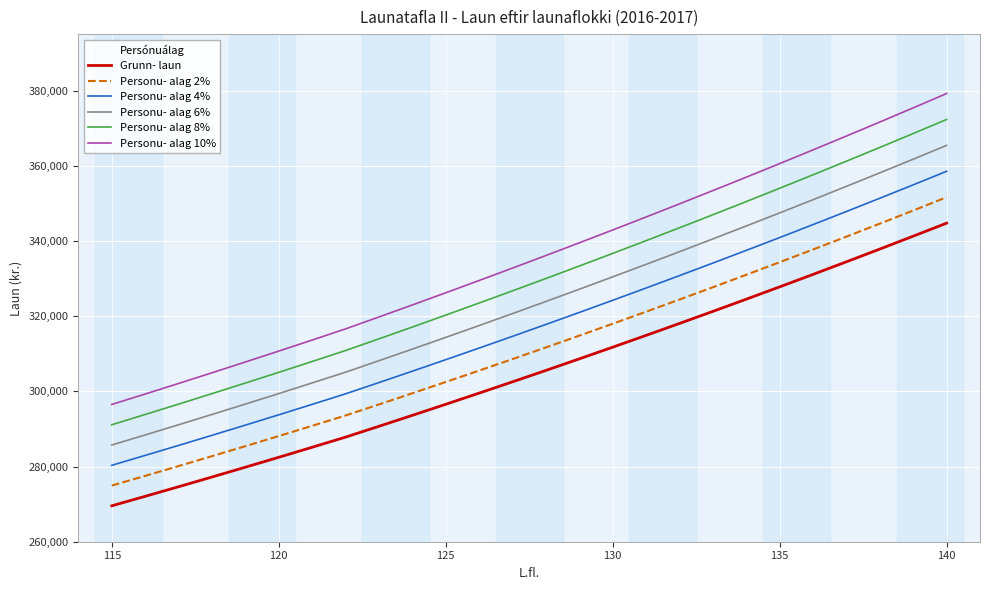

Reading left to right, list all the values displayed in this chart.

Grunn- laun: 269549	272074	274627	277208	279817	282455	285122	287818	290699	293607	296546	299518	302522	305560	308631	311736	314874	318048	321256	324500	327779	331095	334447	337835	341261	344724
Personu- alag 2%: 274940	277515	280120	282752	285413	288104	290824	293574	296513	299479	302477	305508	308572	311671	314804	317971	321171	324409	327681	330990	334335	337717	341136	344592	348086	351618
Personu- alag 4%: 280331	282957	285612	288296	291010	293753	296527	299331	302327	305351	308408	311499	314623	317782	320976	324205	327469	330770	334106	337480	340890	344339	347825	351348	354911	358513
Personu- alag 6%: 285722	288398	291105	293840	296606	299402	302229	305087	308141	311223	314339	317489	320673	323894	327149	330440	333766	337131	340531	343970	347446	350961	354514	358105	361737	365407
Personu- alag 8%: 291113	293840	296597	299385	302202	305051	307932	310843	313955	317096	320270	323479	326724	330005	333321	336675	340064	343492	346956	350460	354001	357583	361203	364862	368562	372302
Personu- alag 10%: 296504	299281	302090	304929	307799	310701	313634	316600	319769	322968	326201	329470	332774	336116	339494	342910	346361	349853	353382	356950	360557	364205	367892	371619	375387	379196